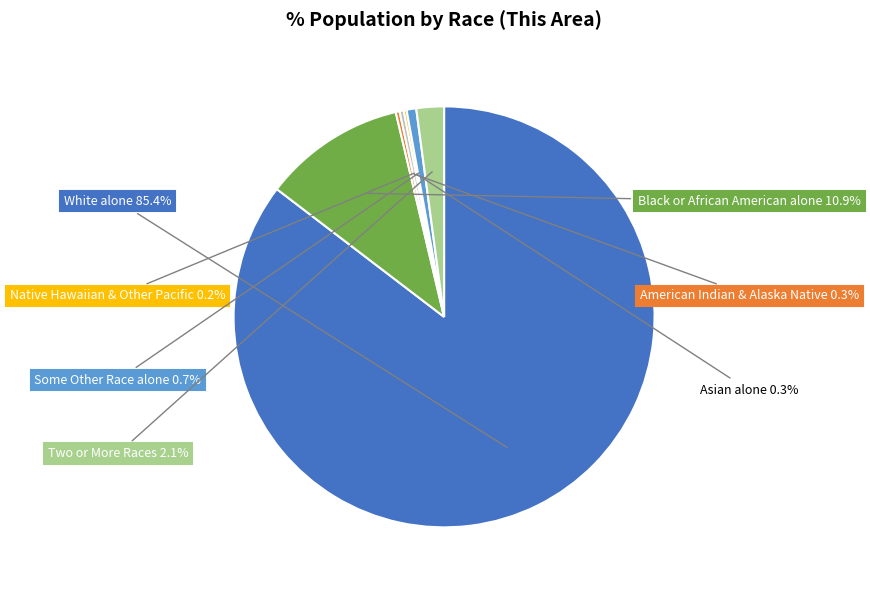

Which slice is the largest?

White alone